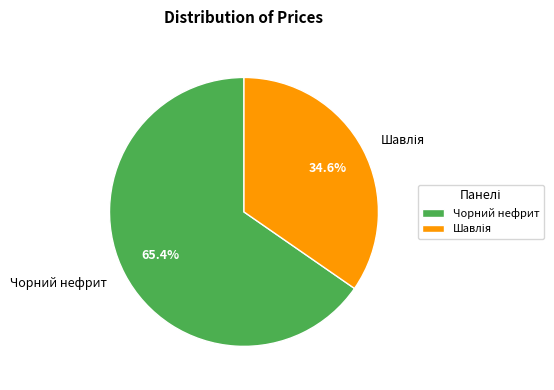

Which category has the biggest portion of the pie?

Чорний нефрит